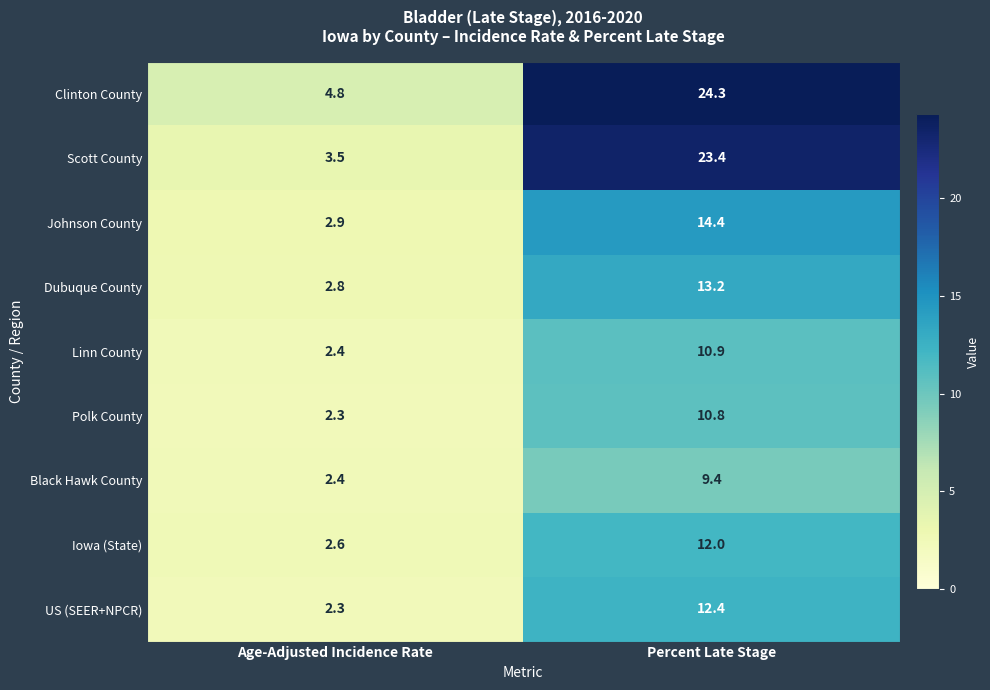

At which label does Black Hawk County reach its minimum?

Age-Adjusted Incidence Rate